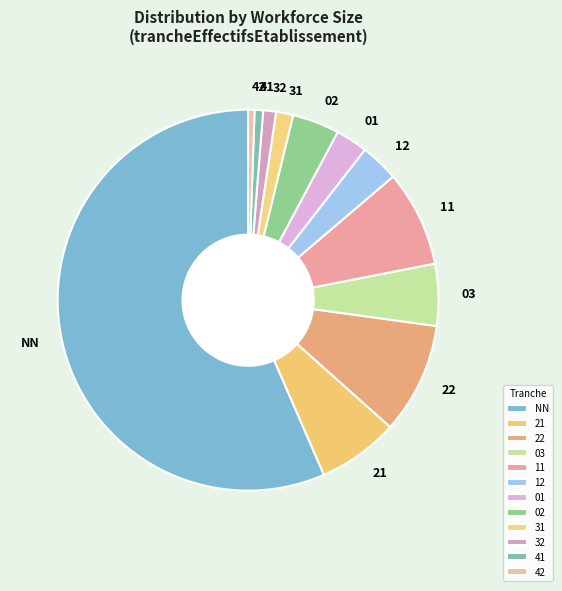

Between 03 and 41, which is larger?

03